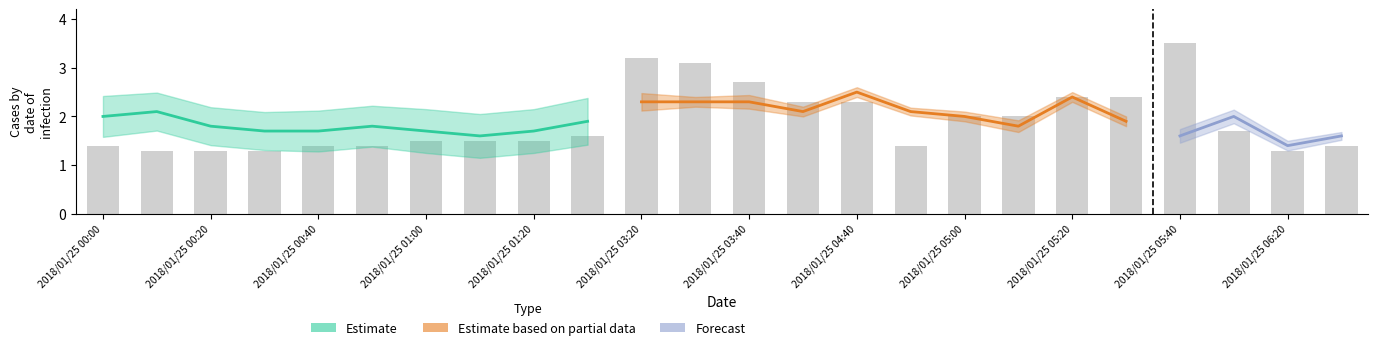

Are the bars horizontal?

No